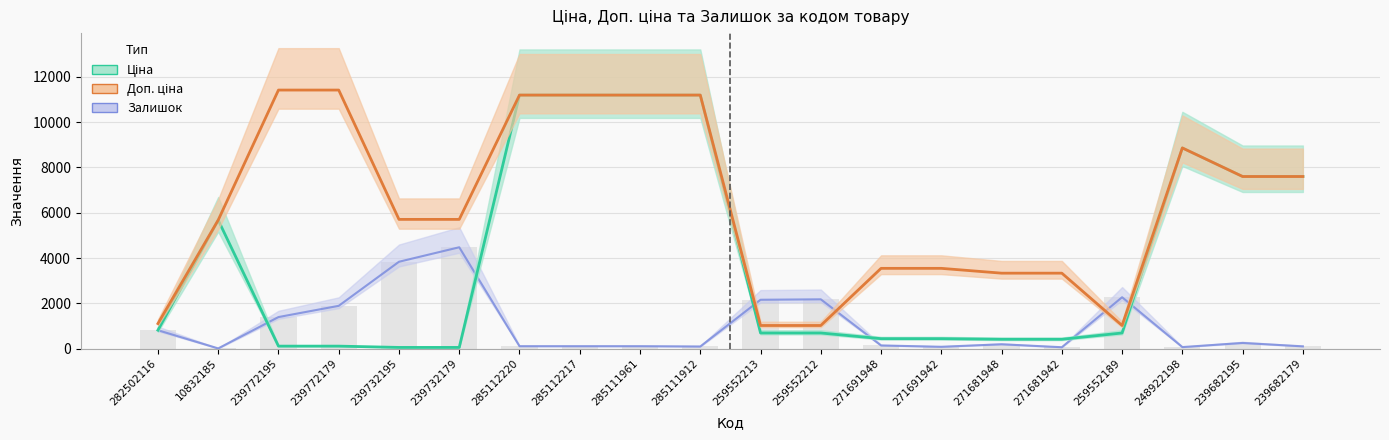

What is the sum of the Залишок values at 271691942 and 239682179?

189.2